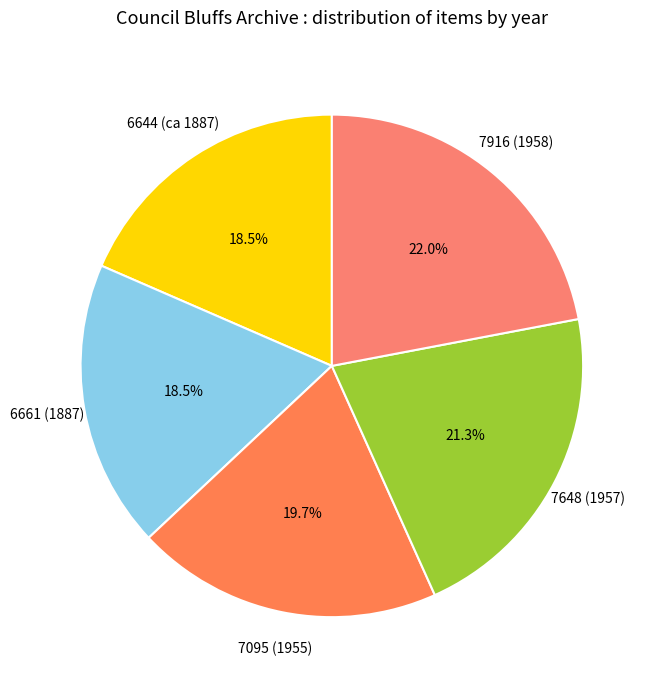

How many slices are in this pie chart?

5